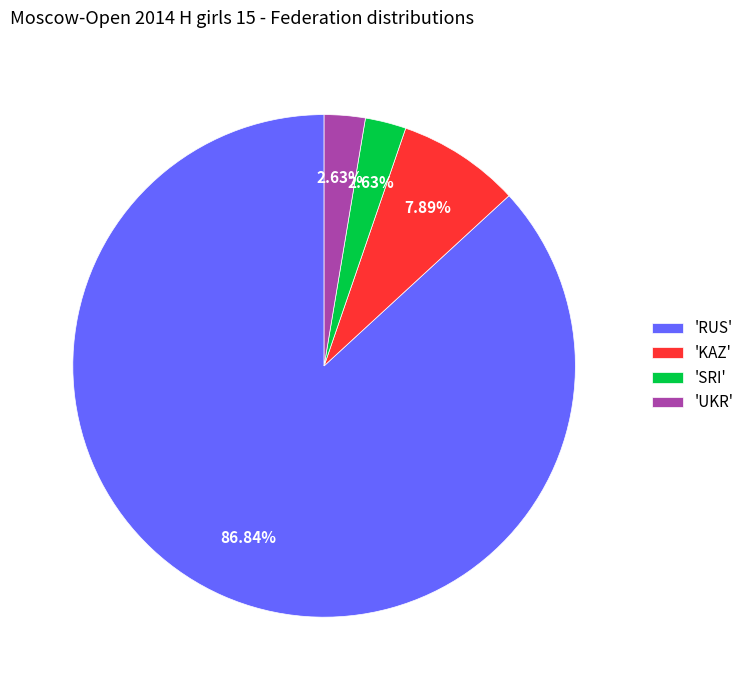

How many slices are in this pie chart?

4